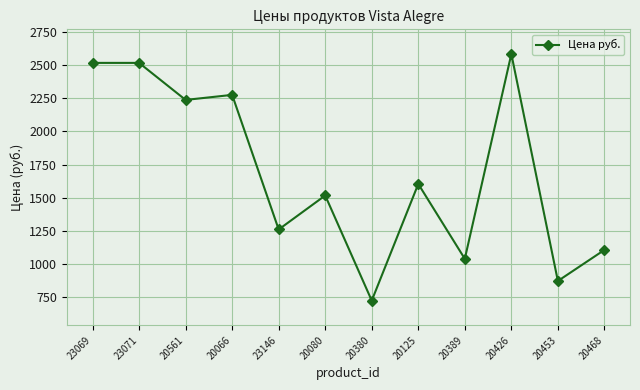

How many lines are shown in the chart?

1